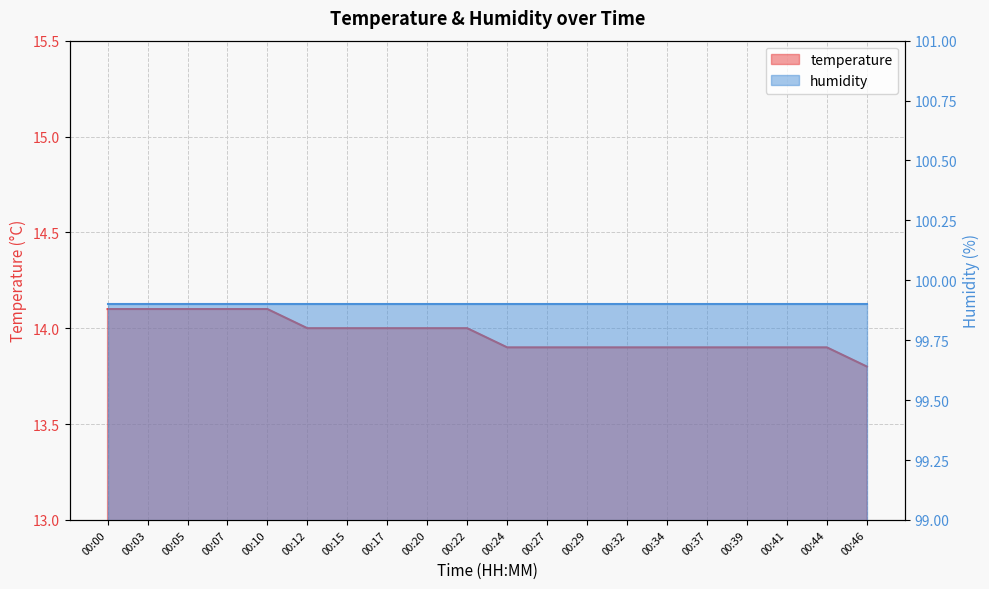

Read the value at 00:17.

14.0